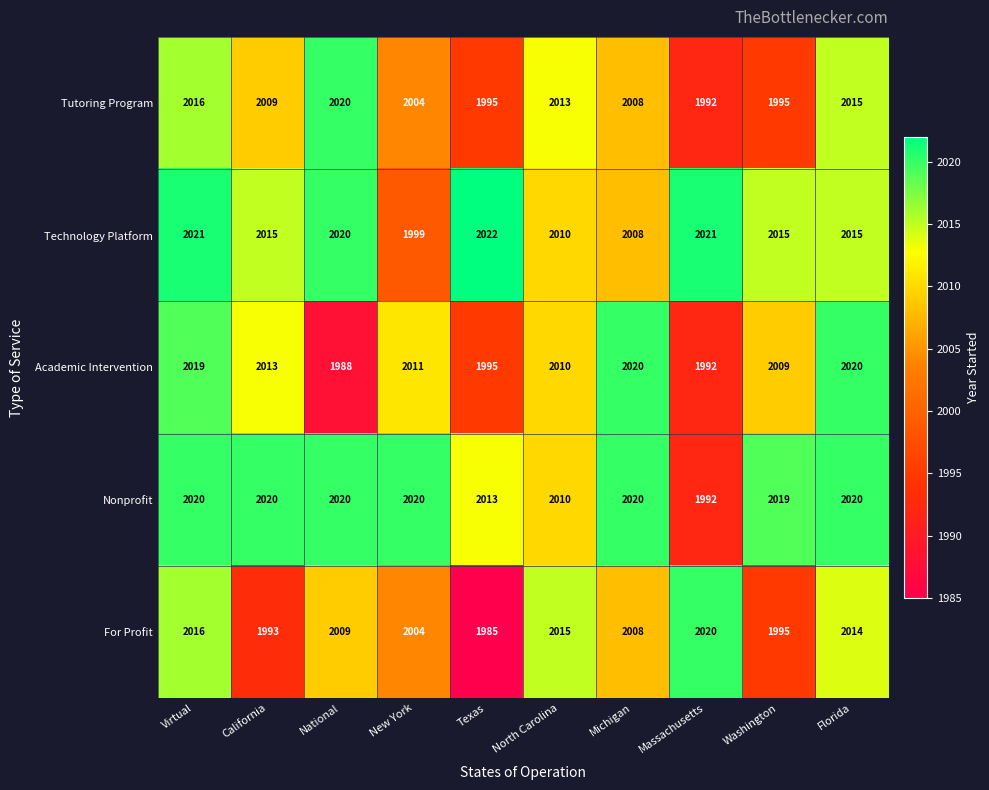

At which category is the sum across all series the highest?

Virtual